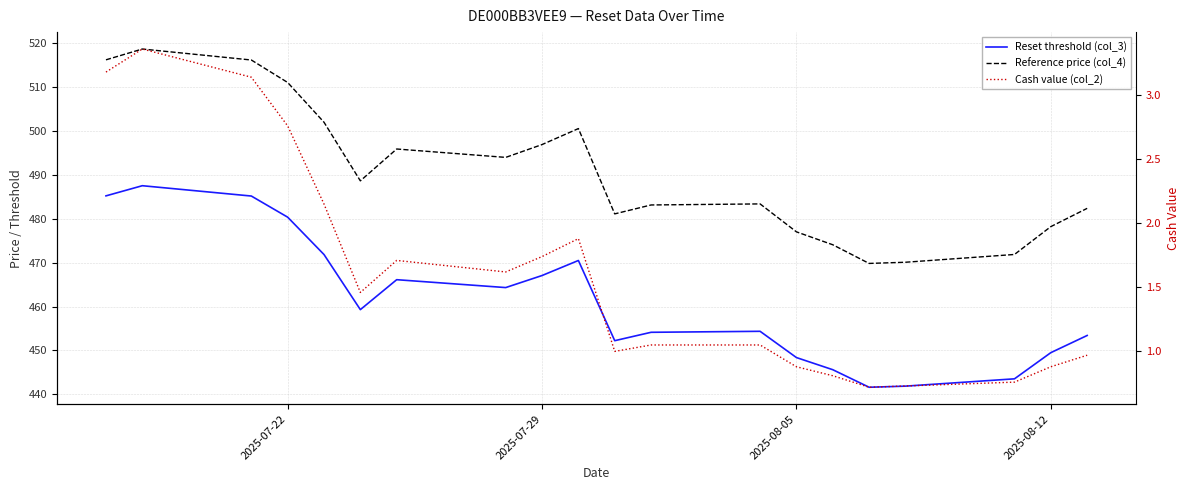

The value of Reference price (col_4) at 2025-07-29 is 496.9. True or false?

True